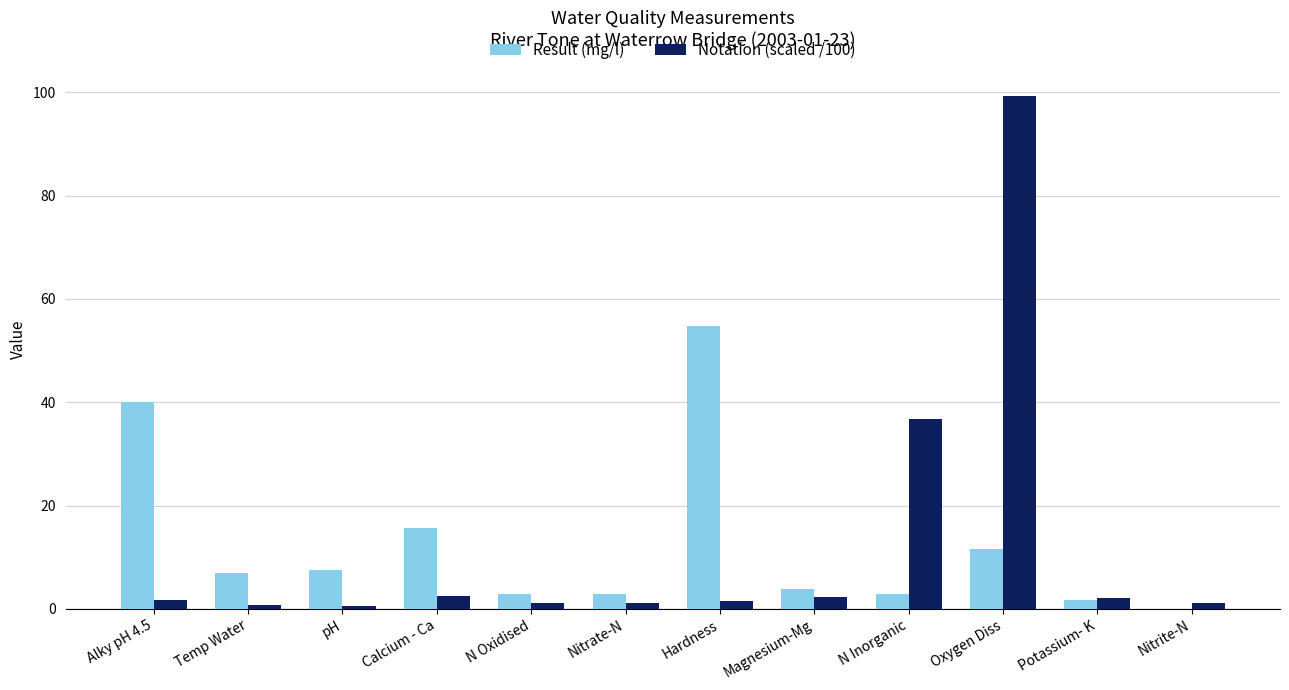

What is the sum of all Result (mg/l) values?

150.5